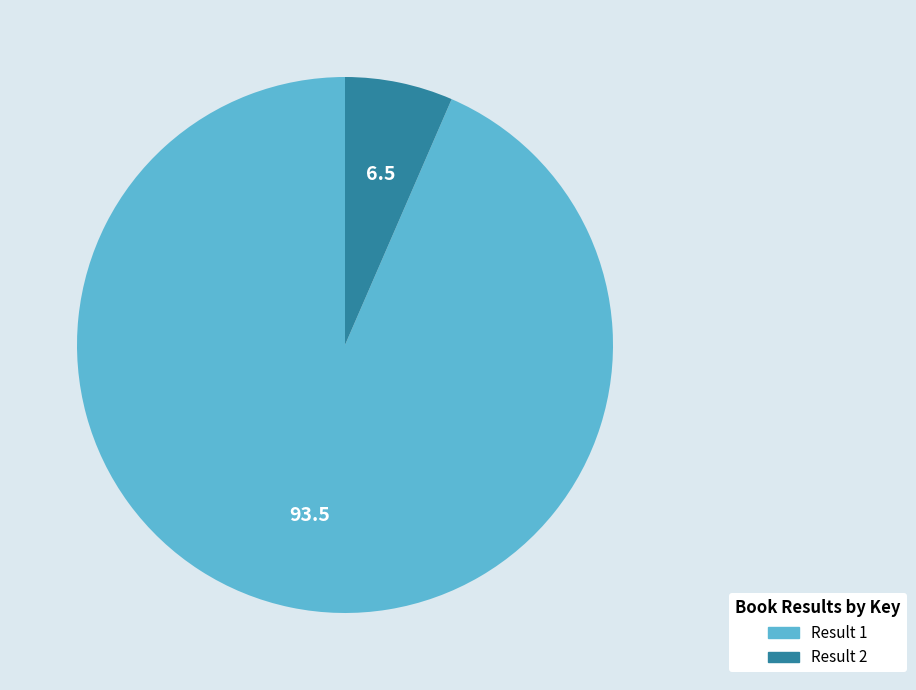

Is there a majority slice in this chart?

Yes